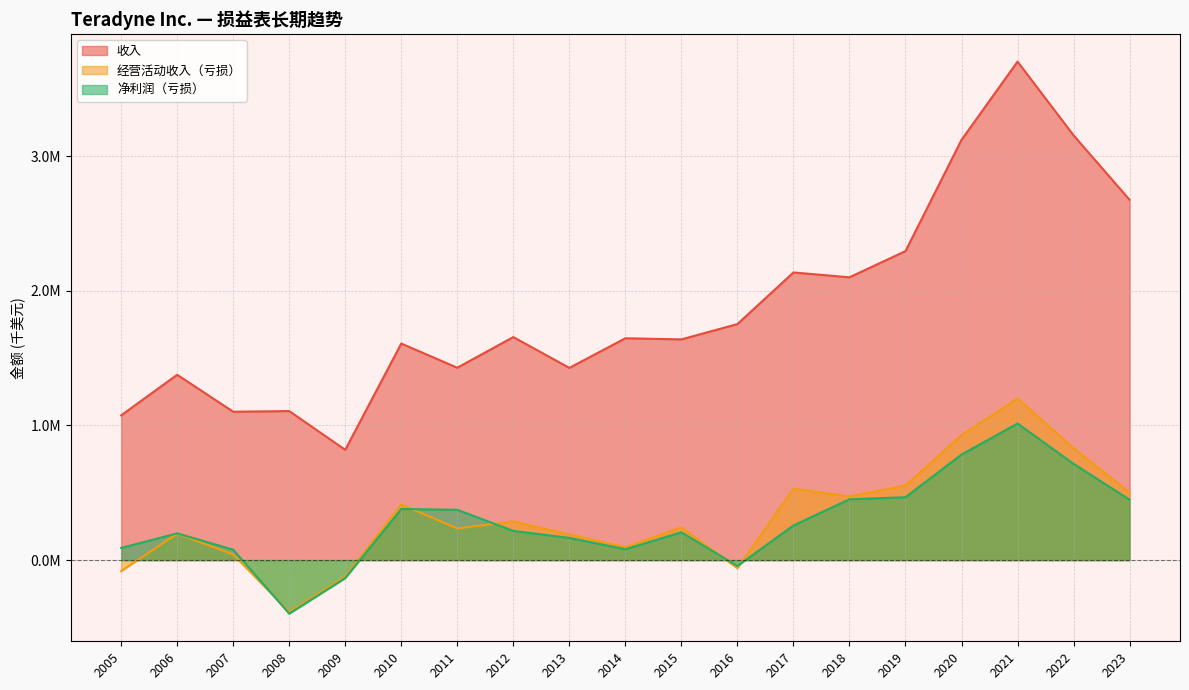

What are all the series names shown in the legend?

收入, 经营活动收入（亏损）, 净利润（亏损）